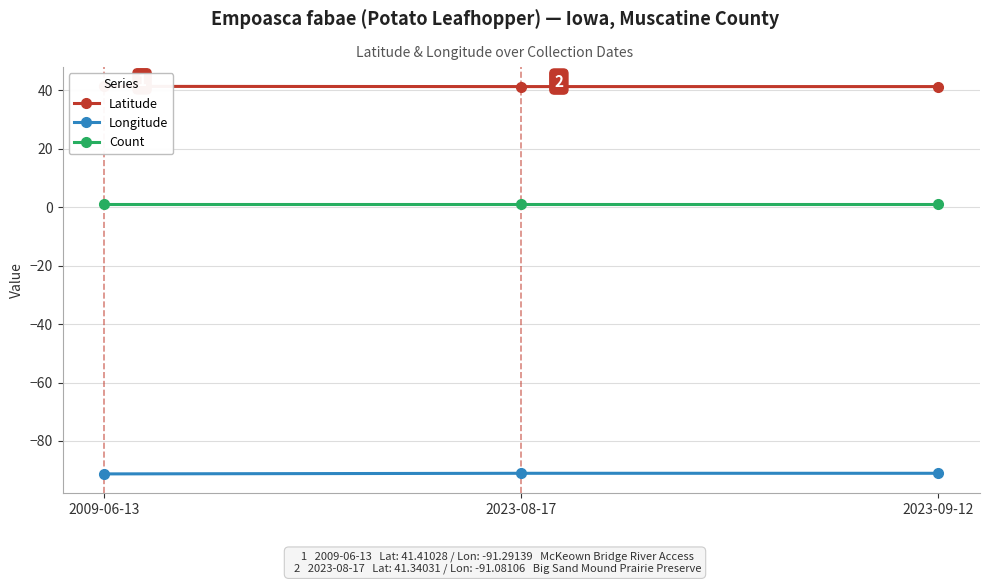

Which has a higher value, 2009-06-13 or 2023-09-12?

2009-06-13